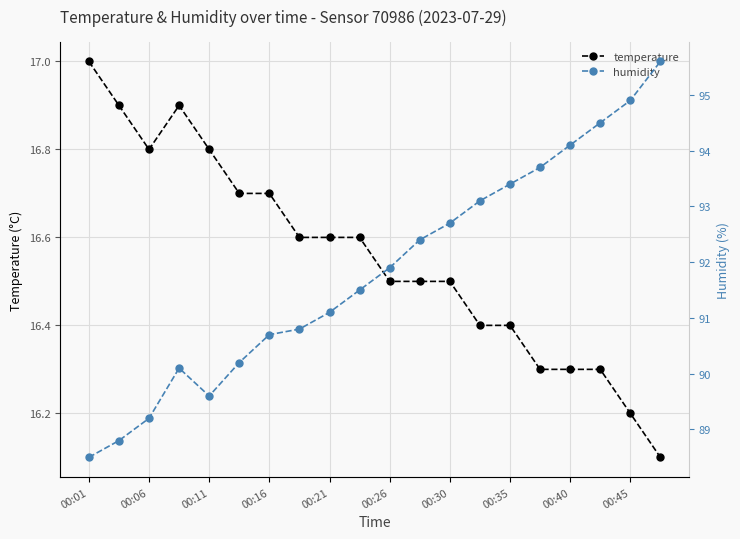

True or false: temperature has a value of 16.2 at 00:45.

True